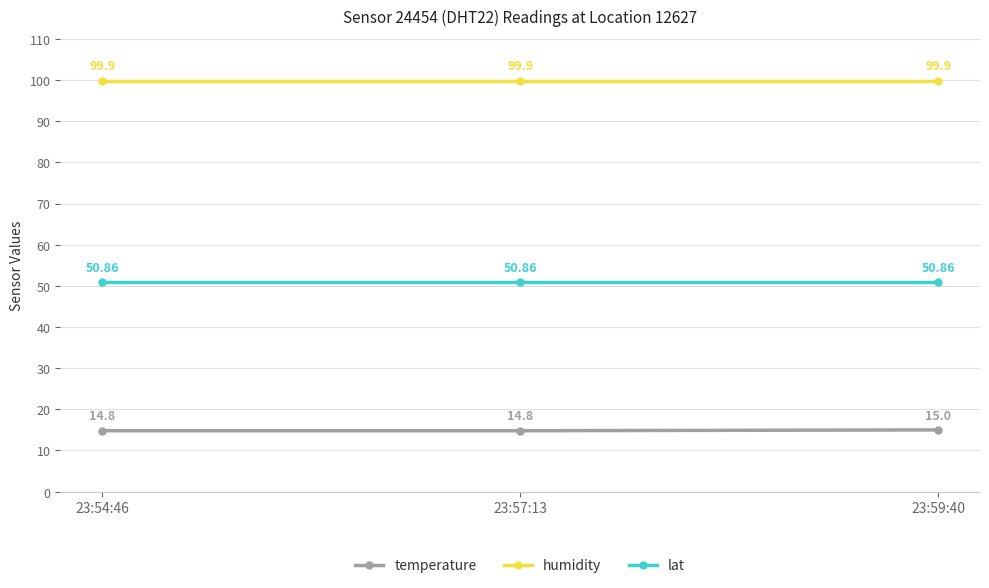

What is the difference between the highest and lowest values at 23:59:40?

84.9